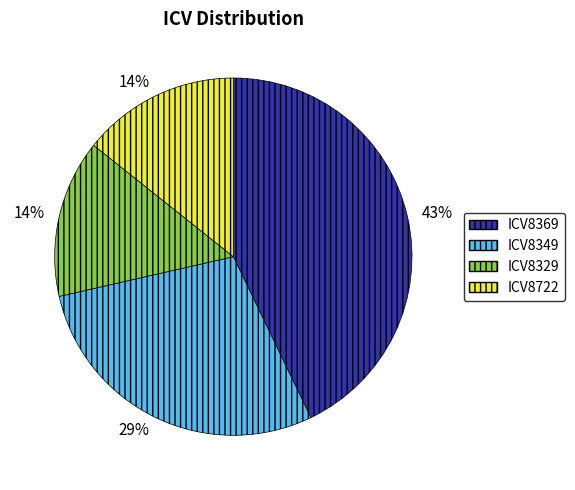

Is the sum of ICV8722 and ICV8329 greater than half?

No